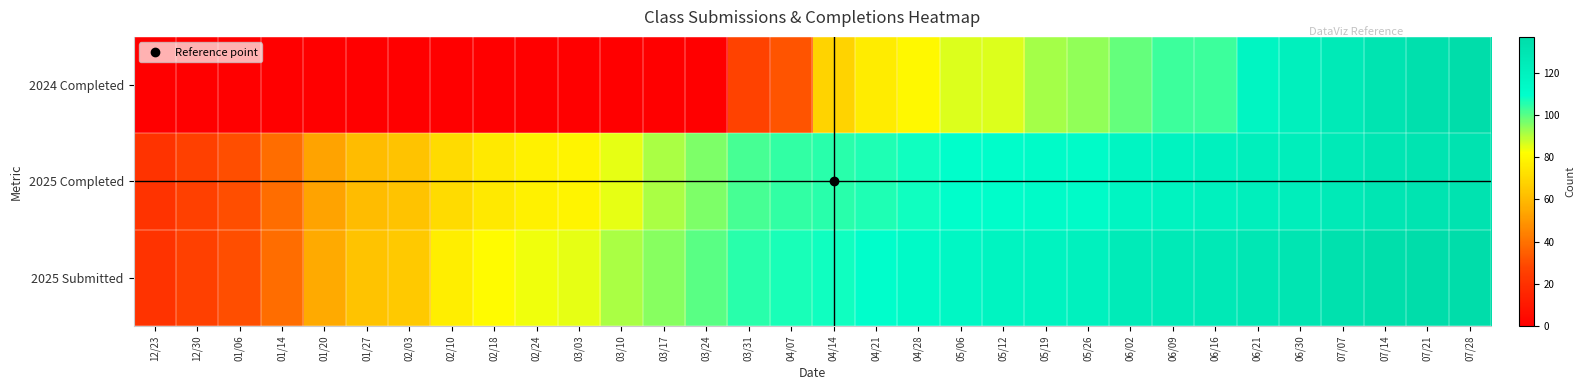

Reading left to right, list all the values displayed in this chart.

2025 Submitted: 12/23=21	12/30=26	01/06=30	01/14=39	01/20=55	01/27=63	02/03=65	02/10=77	02/18=81	02/24=84	03/03=85	03/10=91	03/17=95	03/24=100	03/31=105	04/07=107	04/14=108	04/21=110	04/28=113	05/06=116	05/12=118	05/19=119	05/26=120	06/02=125	06/09=126	06/16=127	06/21=128	06/30=130	07/07=133	07/14=135	07/21=137	07/28=137
2025 Completed: 12/23=21	12/30=26	01/06=30	01/14=39	01/20=53	01/27=61	02/03=63	02/10=71	02/18=75	02/24=78	03/03=79	03/10=85	03/17=91	03/24=96	03/31=102	04/07=104	04/14=105	04/21=106	04/28=108	05/06=110	05/12=111	05/19=112	05/26=112	06/02=117	06/09=119	06/16=120	06/21=122	06/30=123	07/07=126	07/14=129	07/21=131	07/28=132
2024 Completed: 12/23=0	12/30=0	01/06=0	01/14=0	01/20=0	01/27=0	02/03=0	02/10=0	02/18=0	02/24=0	03/03=0	03/10=0	03/17=0	03/24=0	03/31=27	04/07=32	04/14=68	04/21=76	04/28=80	05/06=86	05/12=86	05/19=92	05/26=94	06/02=99	06/09=103	06/16=103	06/21=117	06/30=121	07/07=126	07/14=131	07/21=134	07/28=137